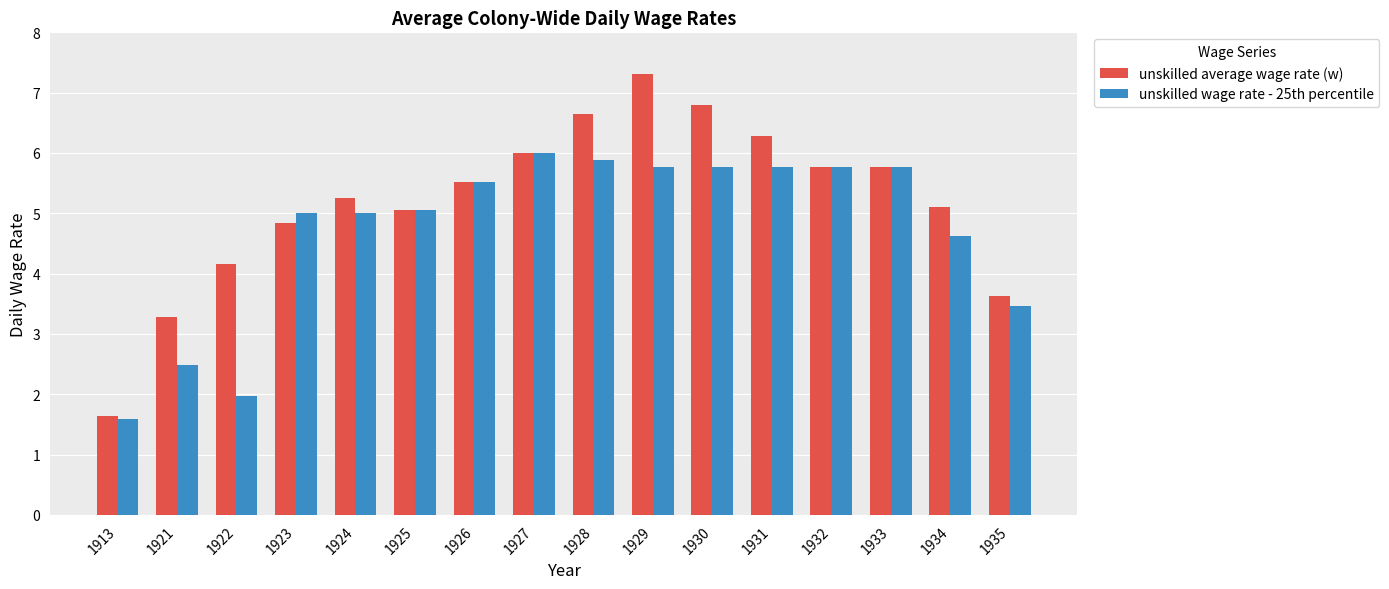

What is the value of the unskilled wage rate - 25th percentile bar at the 10th from the left?

5.8